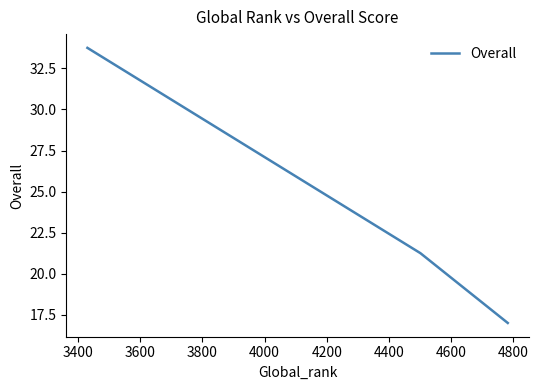

What is the minimum value shown in the chart?

17.0